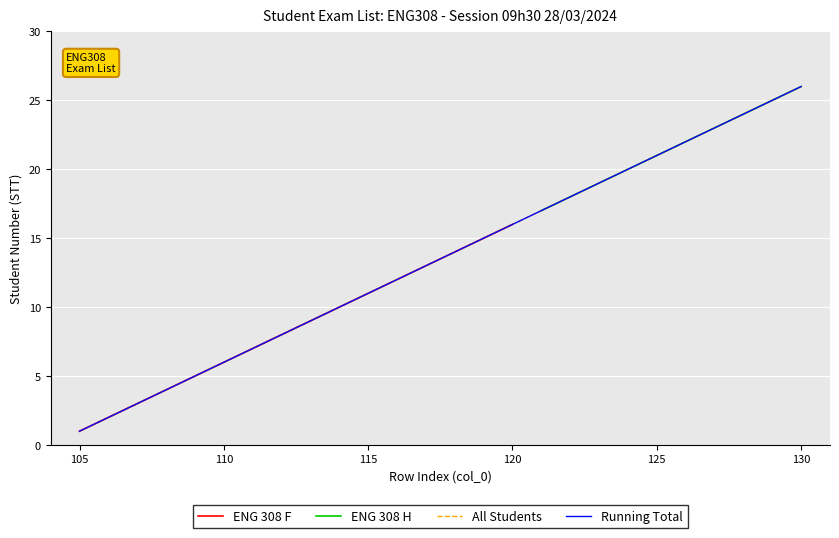

True or false: -4cm has more than 0 interior local peaks.

False